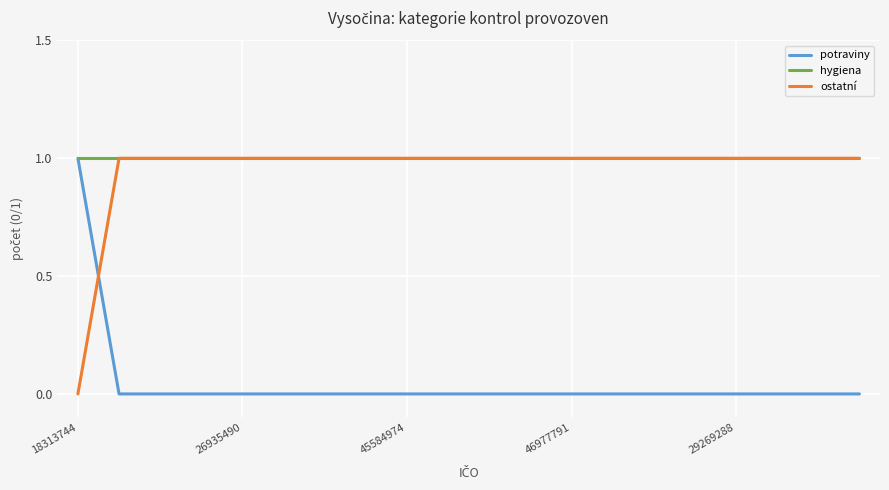

How many intersections are there between potraviny and ostatní?

1